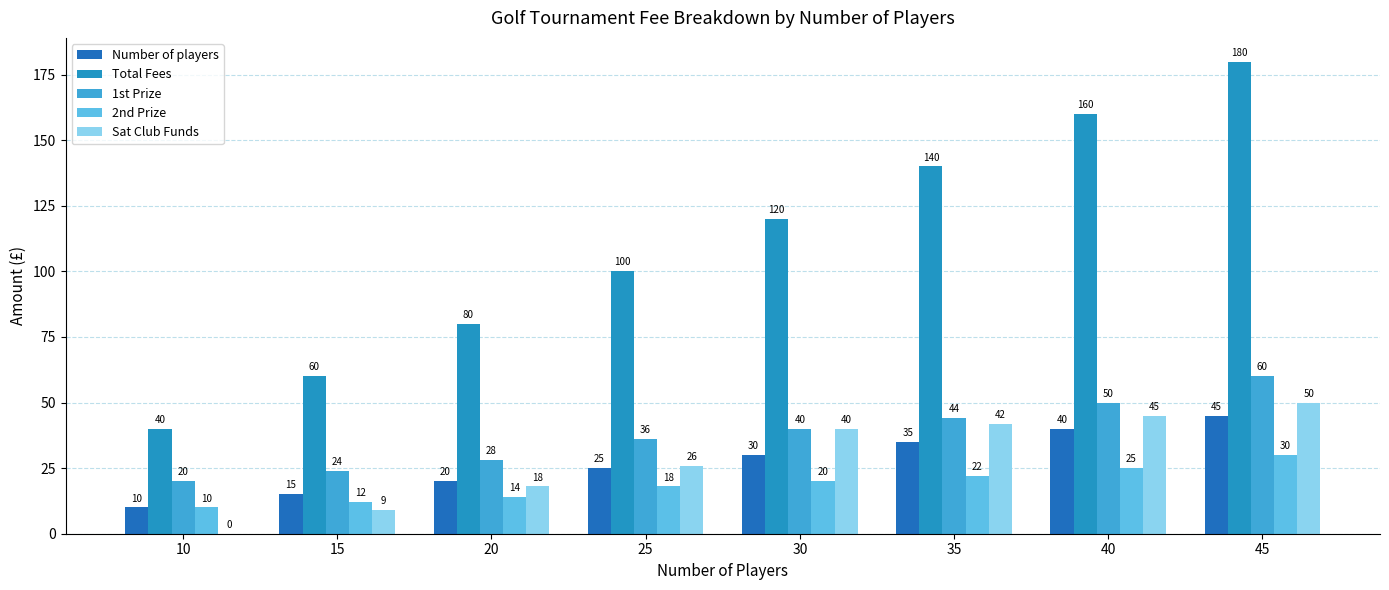

What is the average value of the 1st Prize series?

38